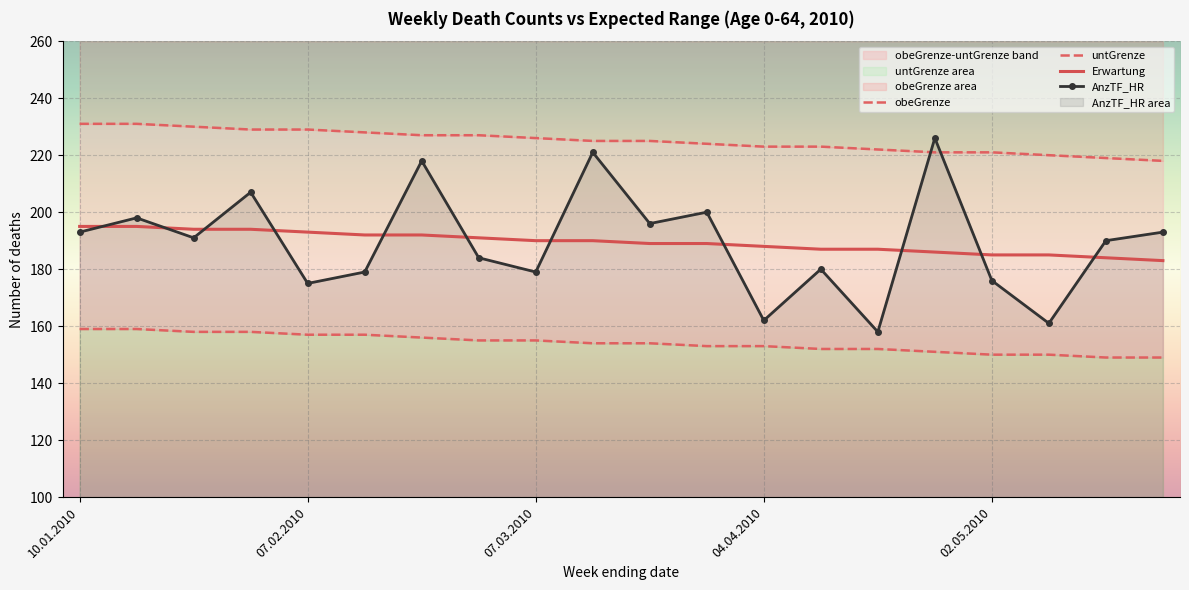

True or false: obeGrenze and untGrenze cross at least once.

False